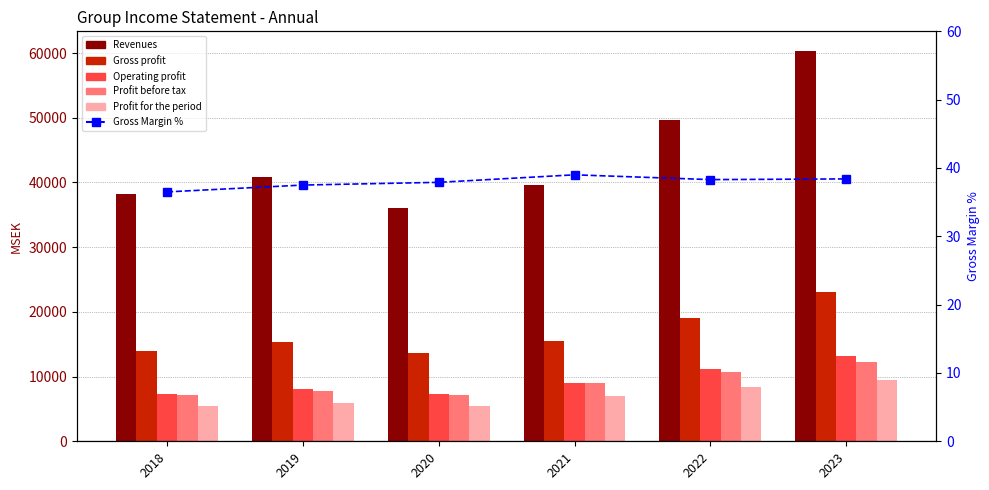

Is the value of Profit for the period at 2020 greater than the value of Revenues at 2022?

No